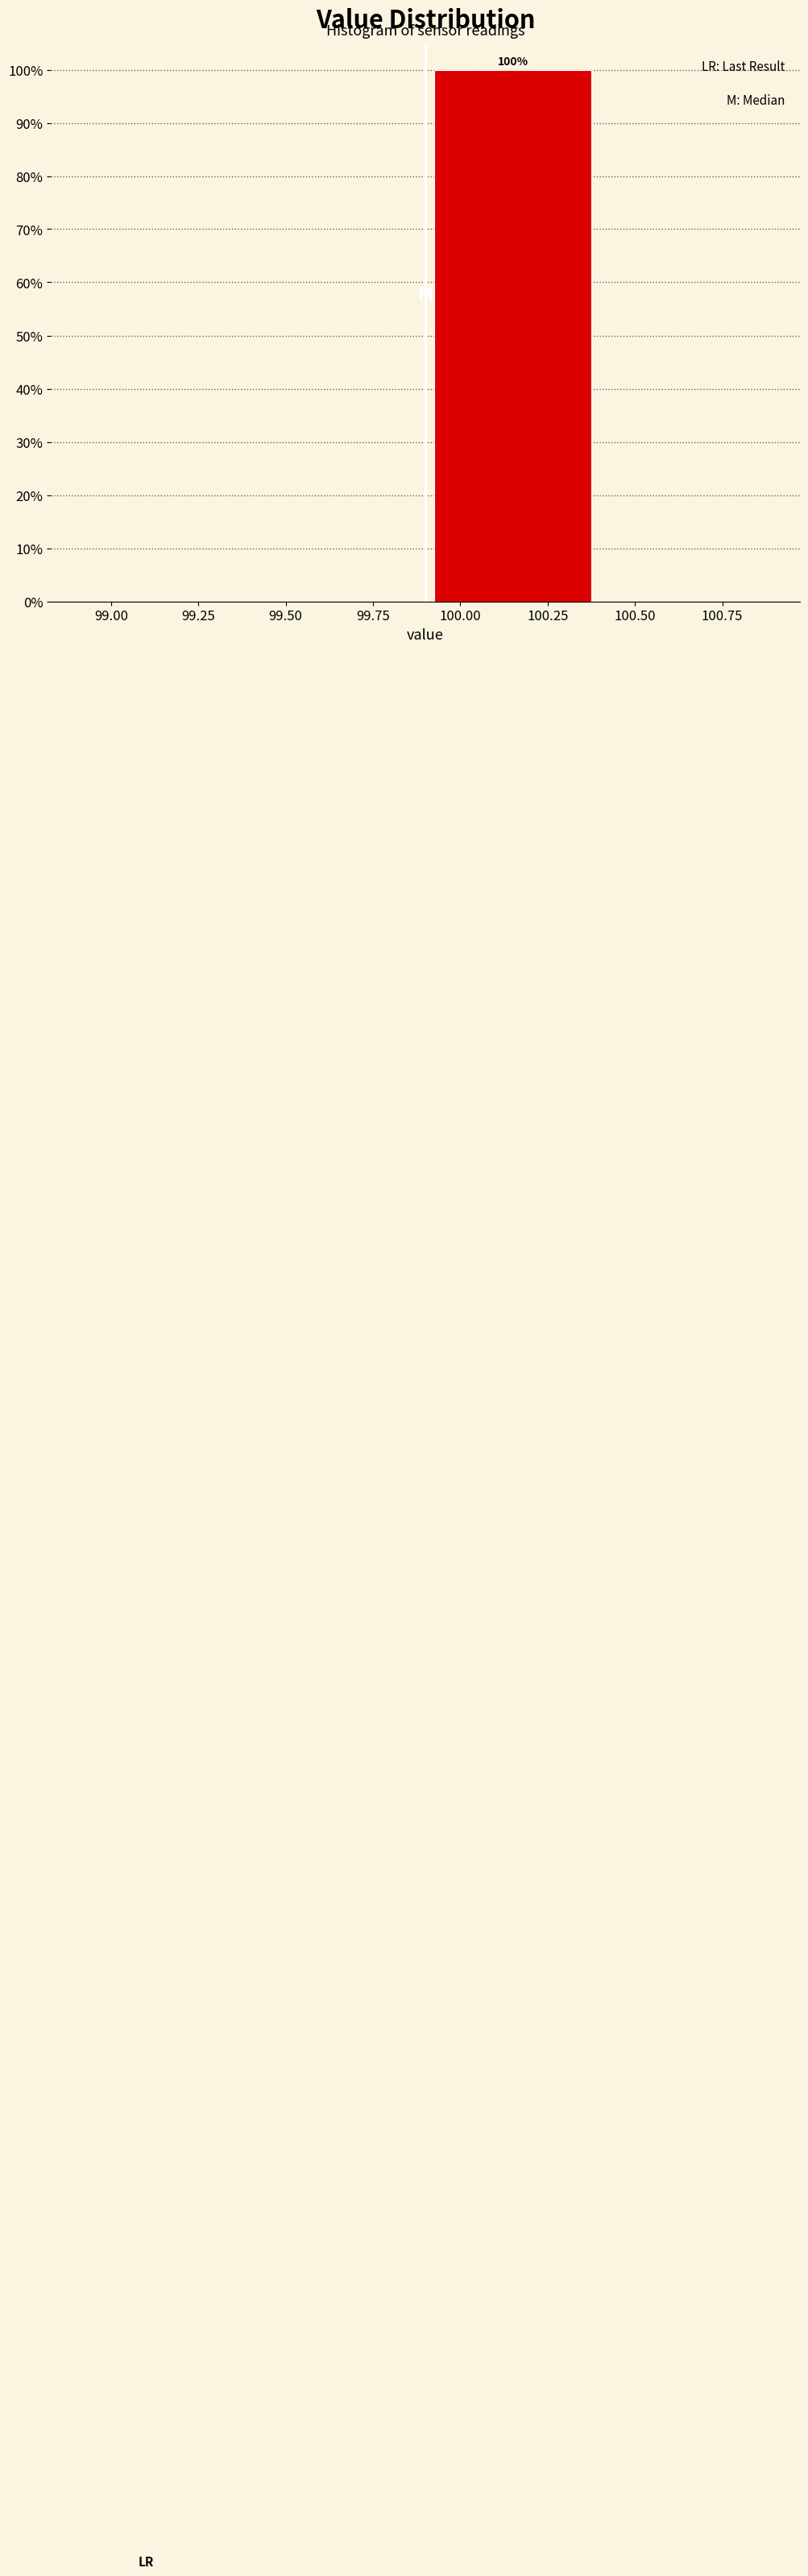

Which range on the x-axis has the tallest bar?

99.9 to 100.4